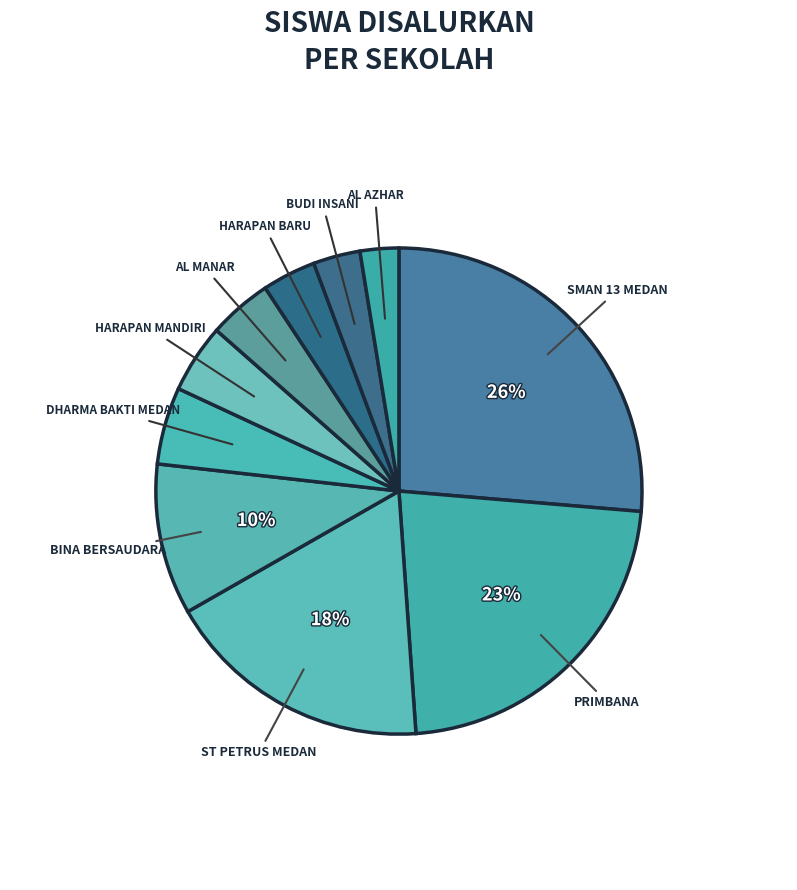

Which slice is the largest?

SMAN 13 MEDAN